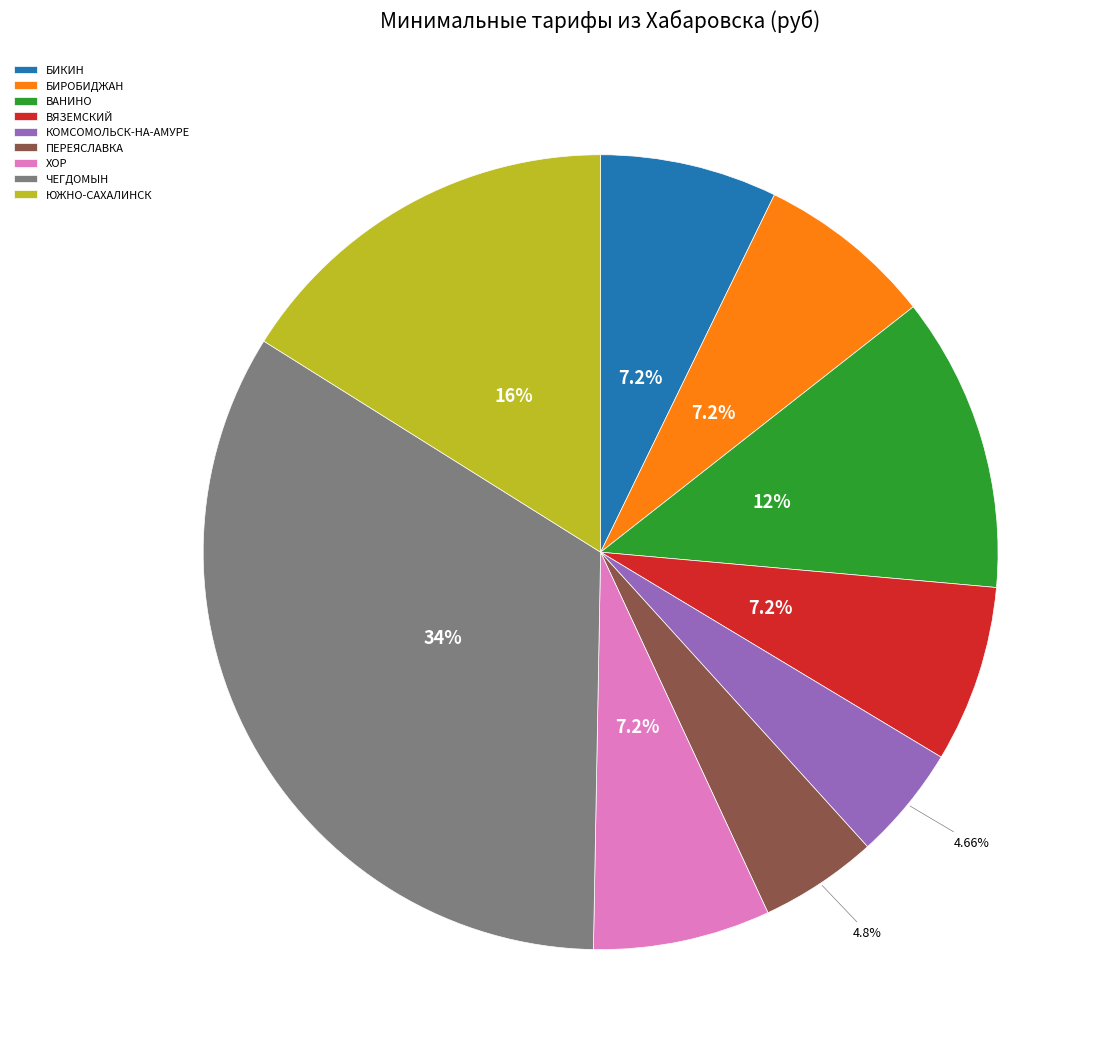

To the nearest percent, what is the difference between the largest and smallest slice percentages?

29%